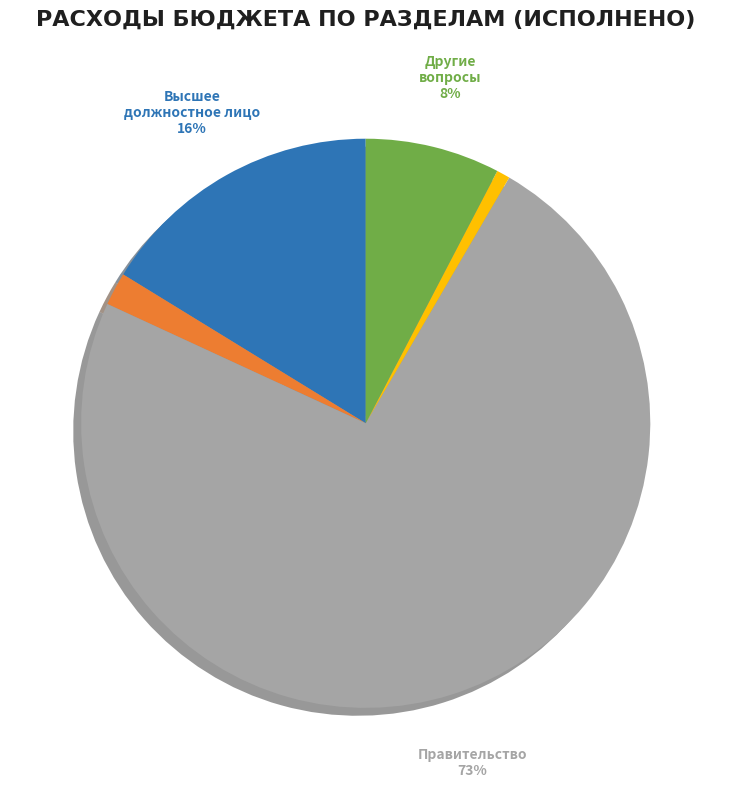

The Функционирование высшего должностного лица slice represents 16% of the pie. True or false?

True